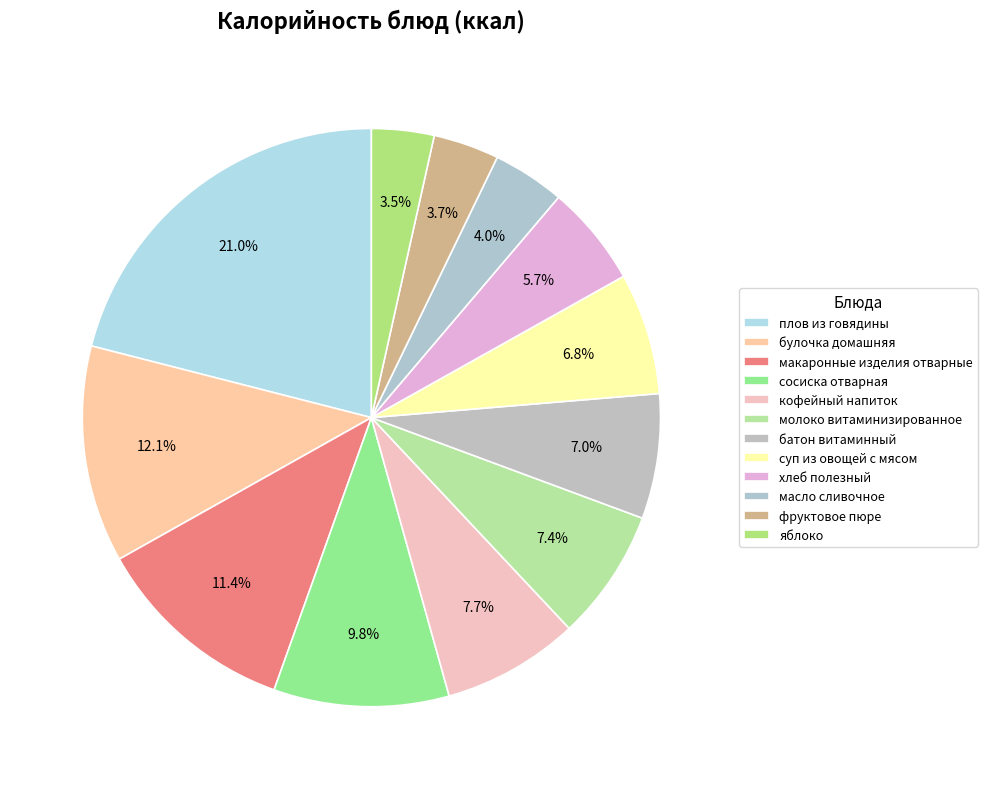

True or false: масло сливочное accounts for 4% of the total.

True